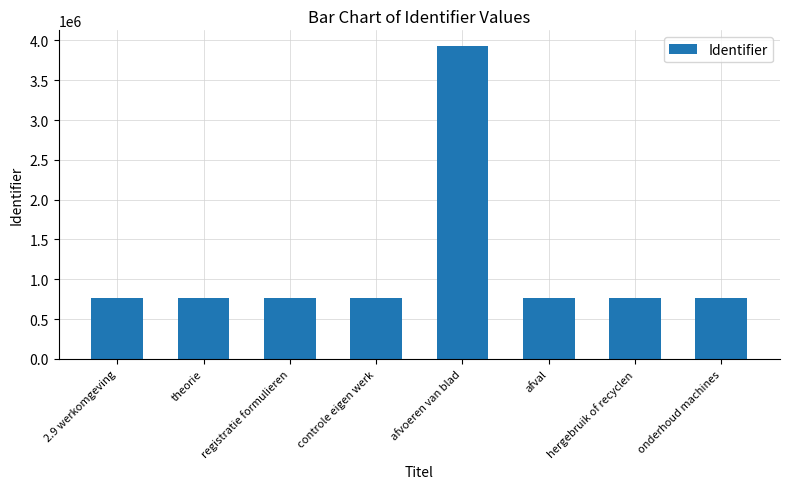

True or false: the data shows 769516 at onderhoud machines.

True